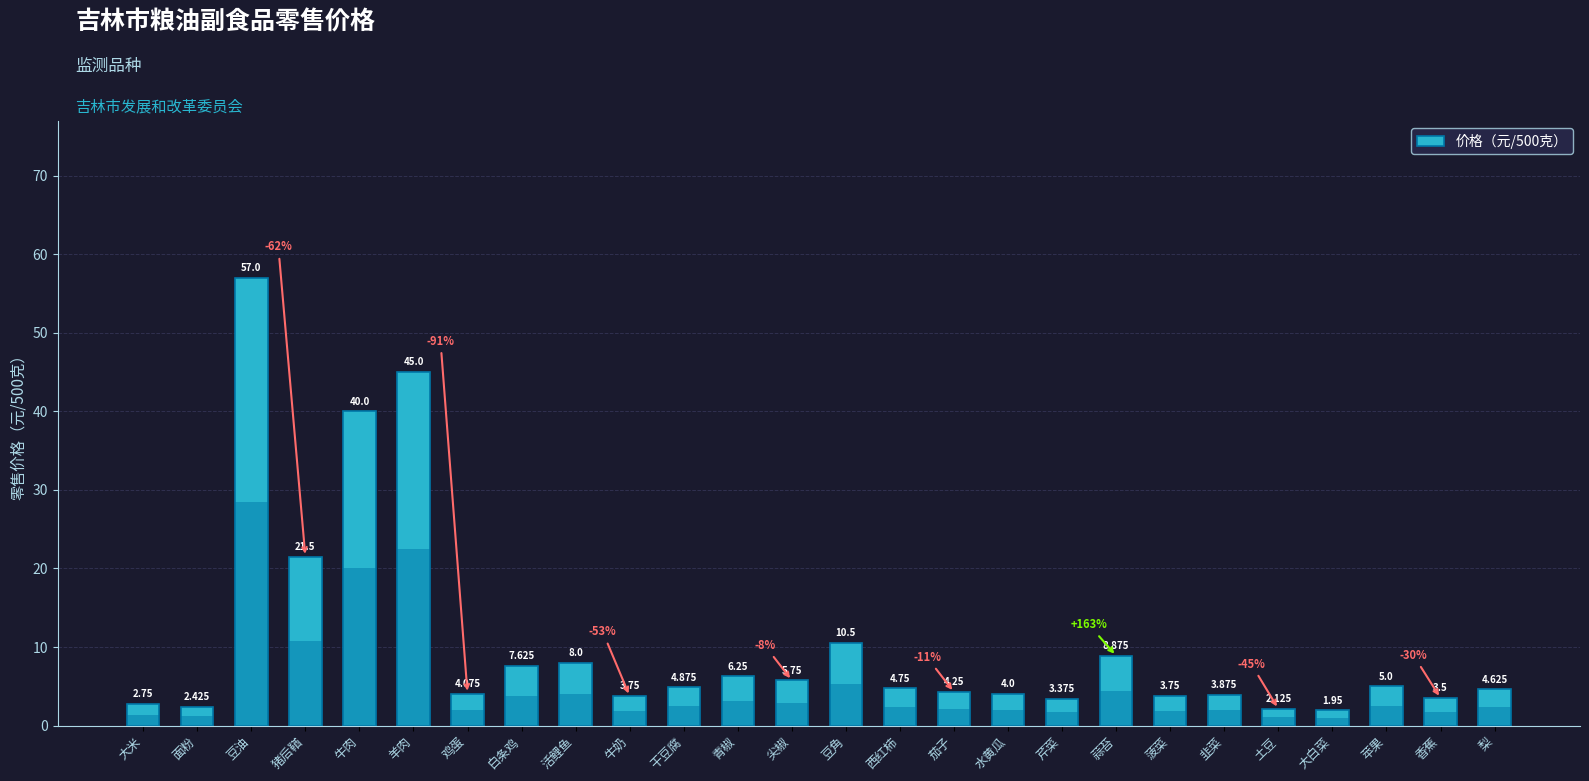

Is it true that the value at 水黄瓜 is 4.0?

True